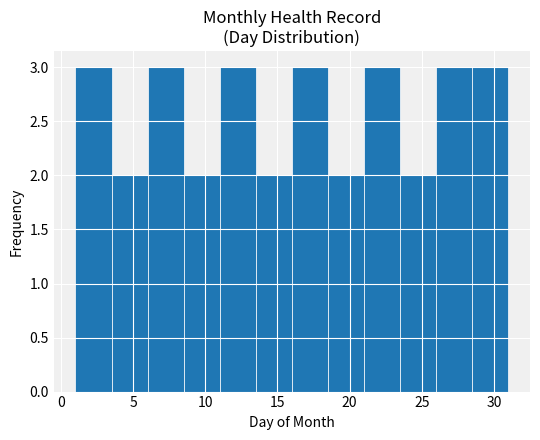

Reading left to right, transcribe this chart: for each bar, give the range it covers on the x-axis and its height. The values are not printed on the chart, so give them approximately, as read against the axis.

1.0 to 3.5: 3
3.5 to 6.0: 2
6.0 to 8.5: 3
8.5 to 11.0: 2
11.0 to 13.5: 3
13.5 to 16.0: 2
16.0 to 18.5: 3
18.5 to 21.0: 2
21.0 to 23.5: 3
23.5 to 26.0: 2
26.0 to 28.5: 3
28.5 to 31.0: 3